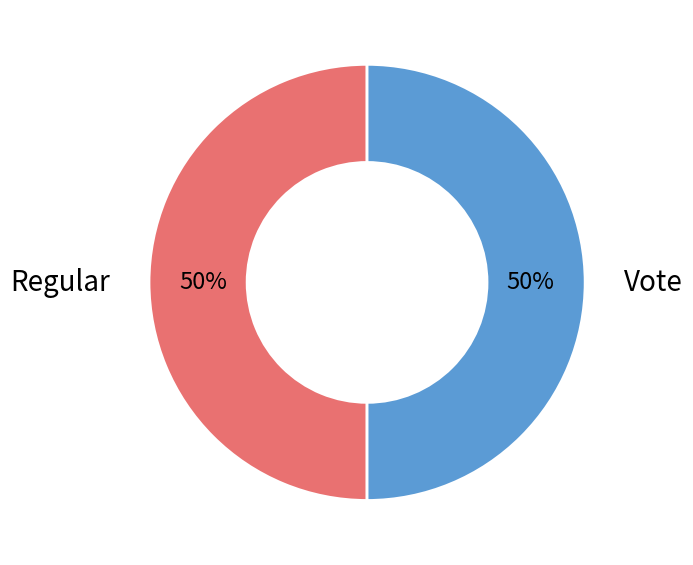

To the nearest percent, what is the average slice percentage?

50%